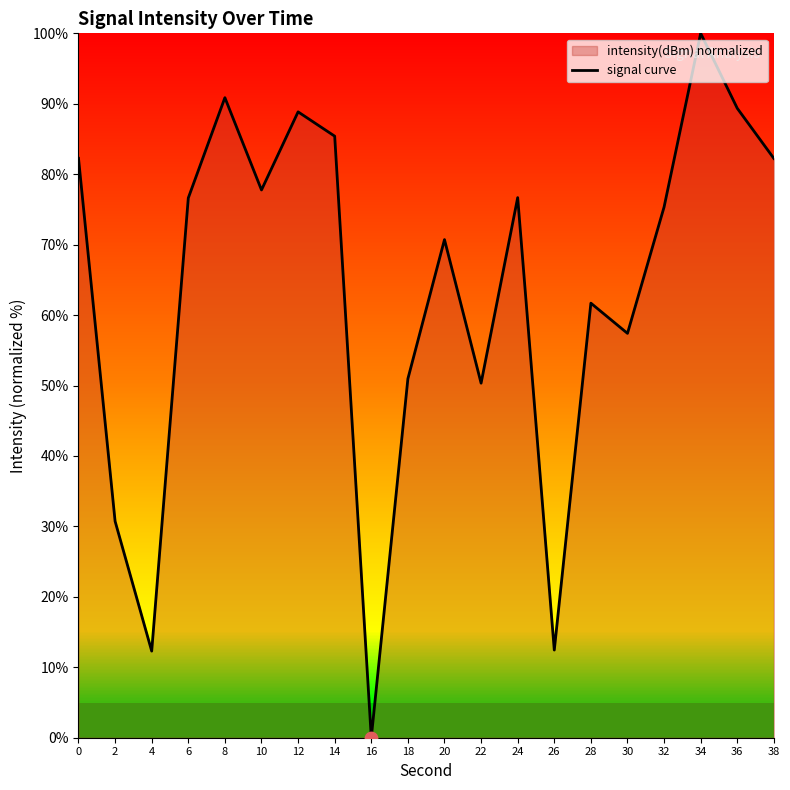

What is the change in value from 2 to 18?

+20.2